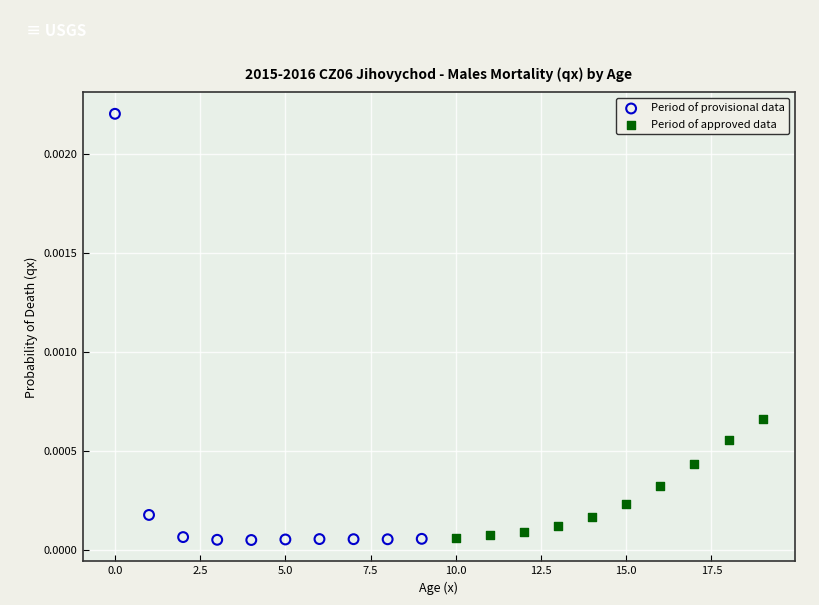

Which series reaches the maximum Y coordinate?

Period of provisional data